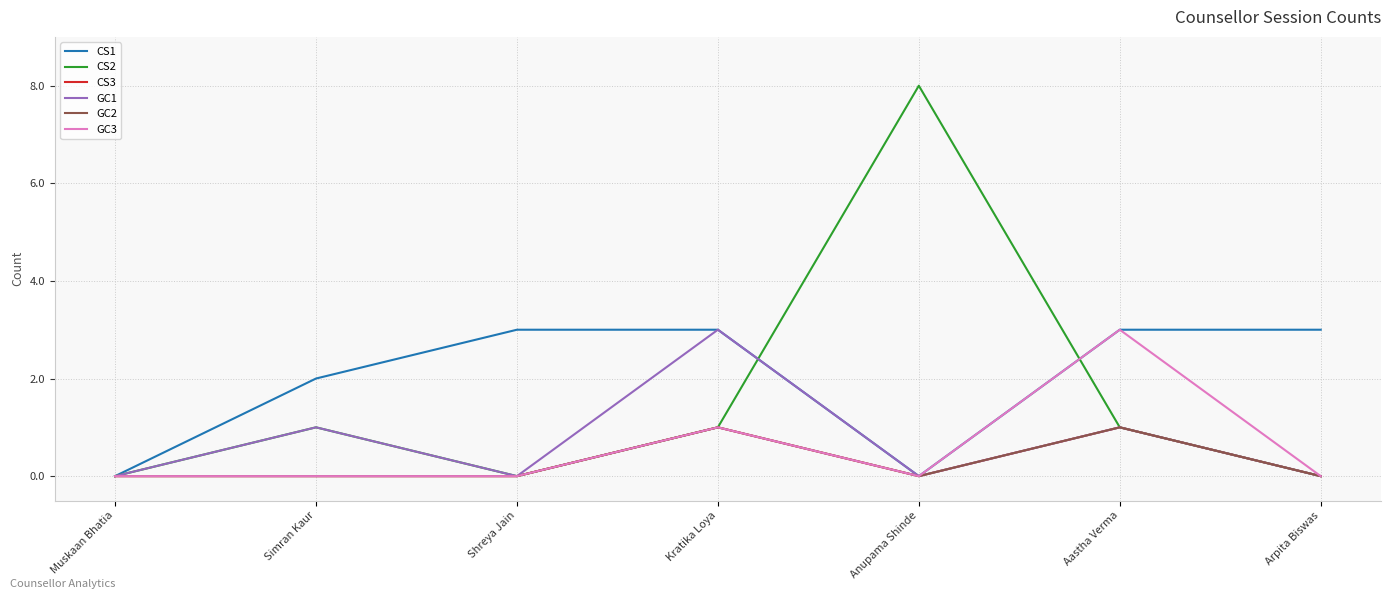

Is this an area chart (filled region under the line)?

No